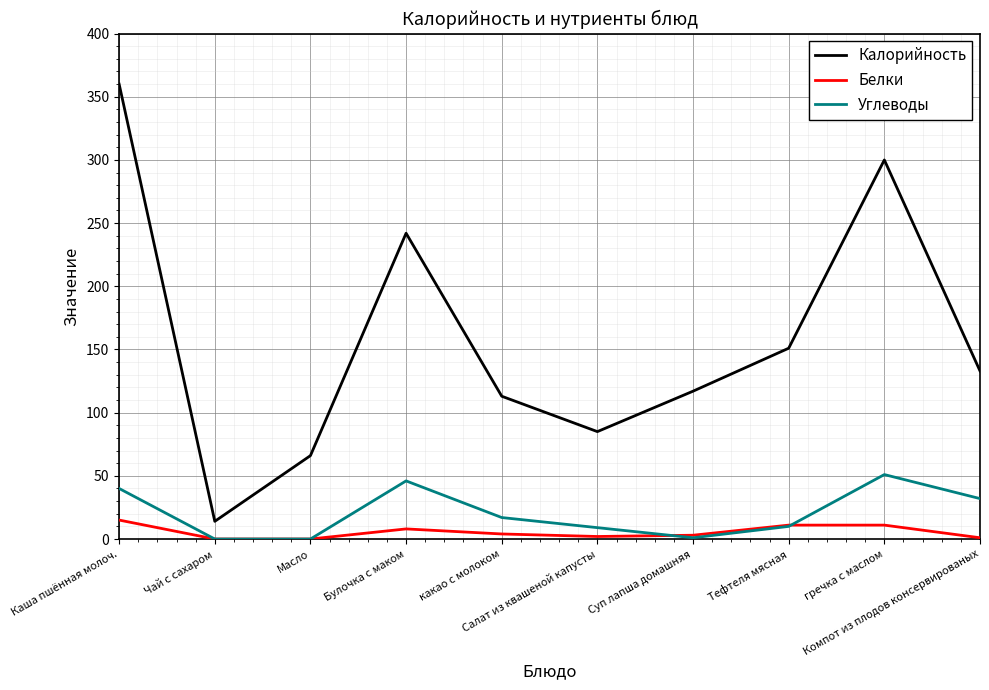

True or false: Калорийность and Белки intersect in this chart.

False